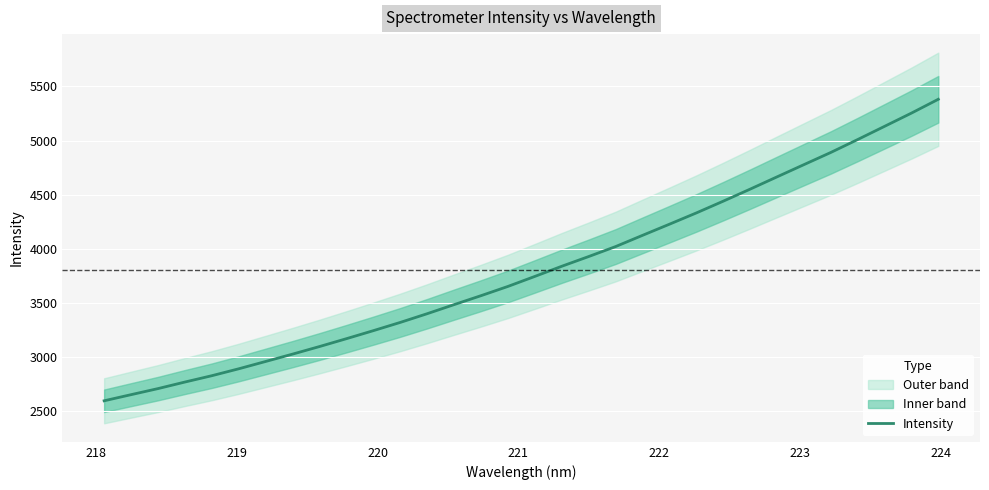

What is the minimum value for Intensity?

2597.6